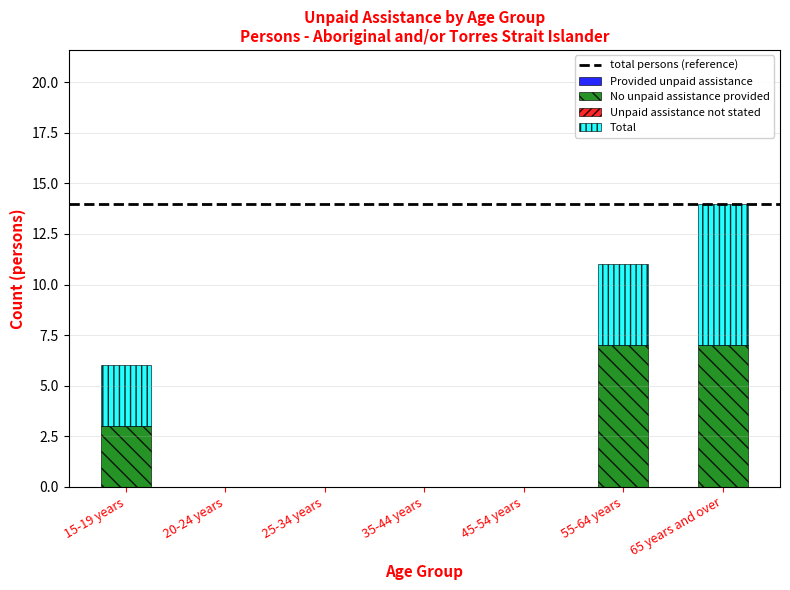

What is the total value across all series at 15-19 years?

6